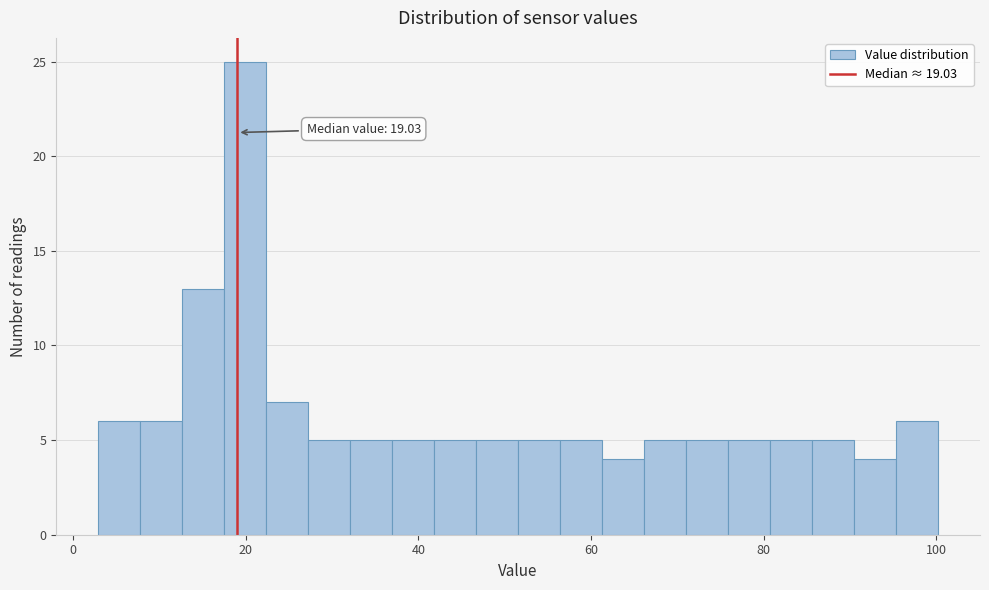

Read against the x-axis, roughly where is the centre of the tallest bar?

20